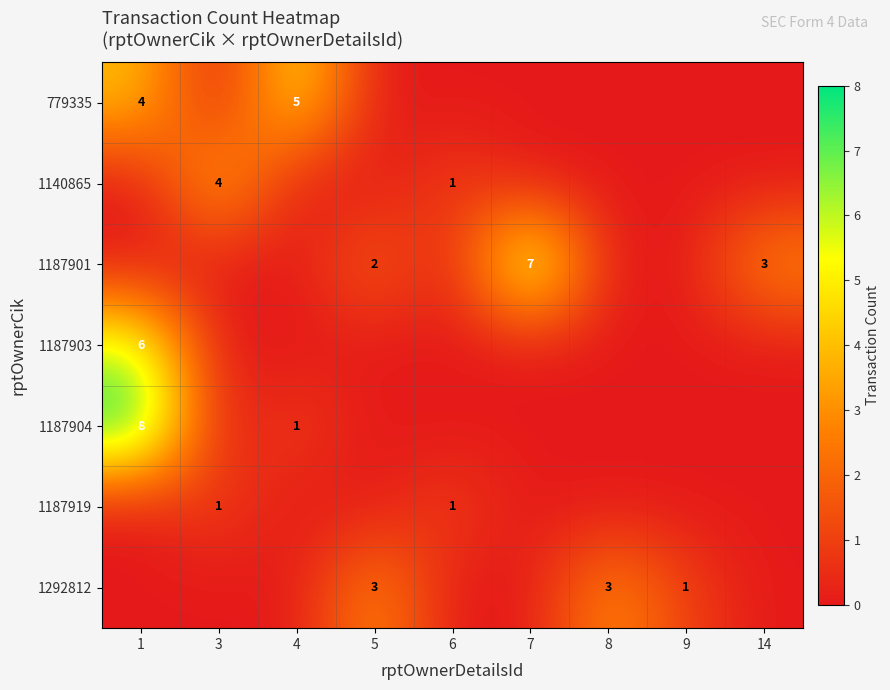

What is the difference between the highest and lowest values at 9?

1